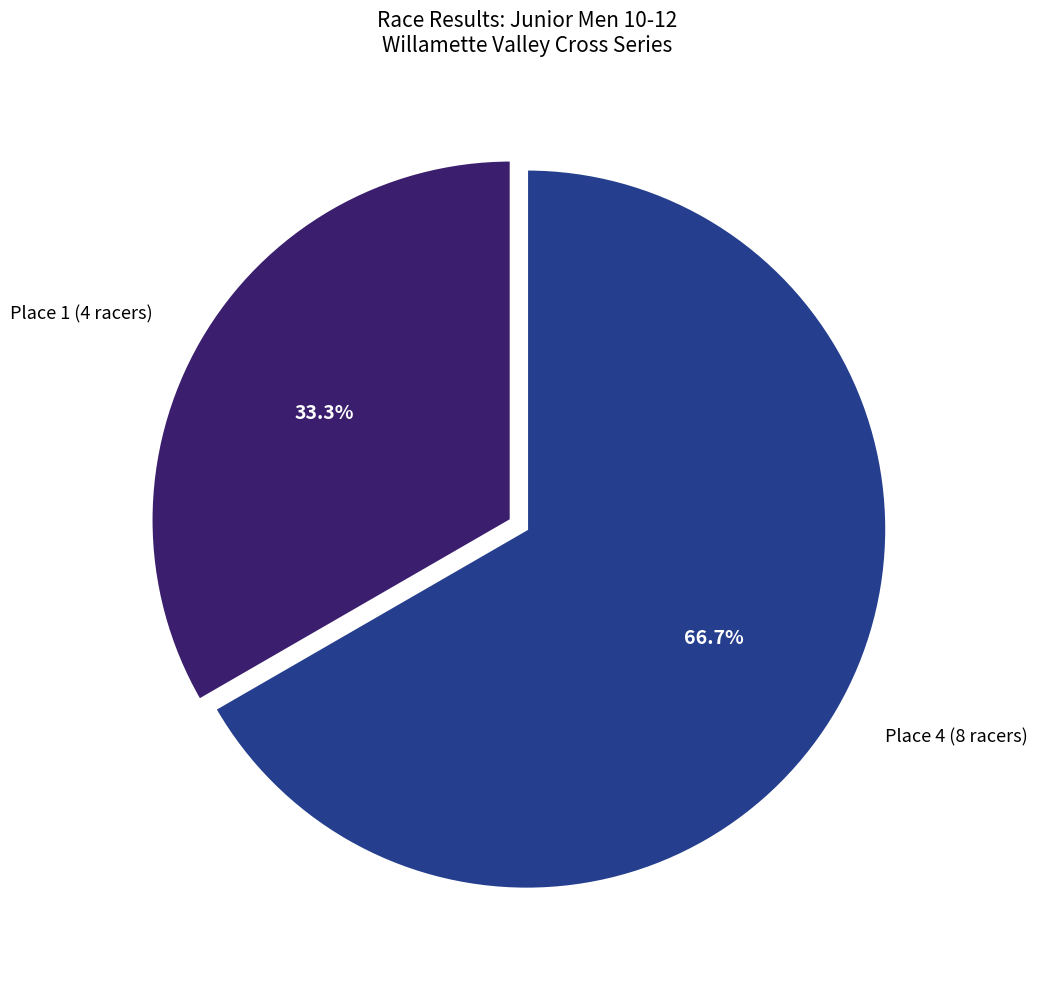

Is it true that Place 4 (8 racers) is 58% of the pie?

False